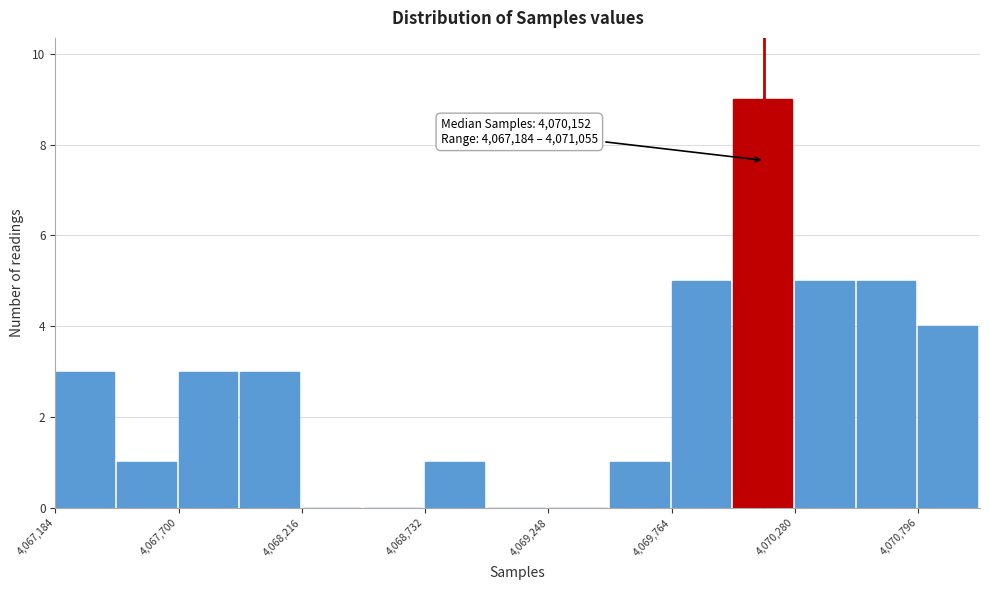

Around what value on the x-axis is the tallest bar? Give the approximate position of its centre, as read against the axis.

4070100